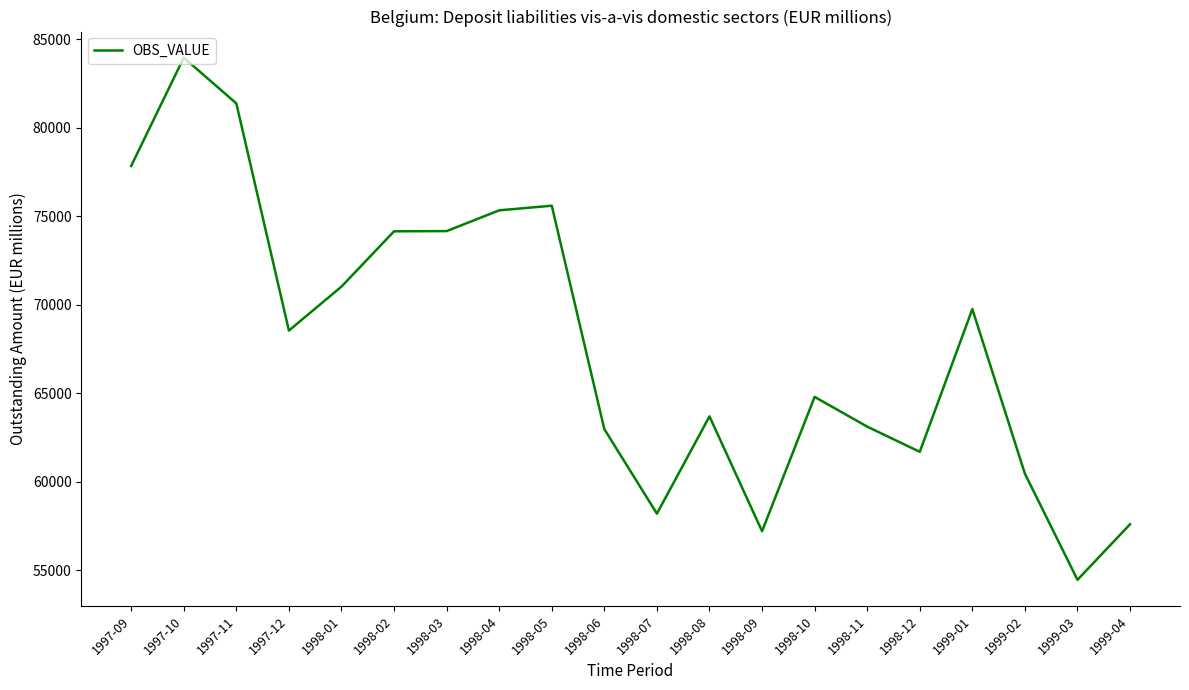

The value at 1997-11 is 81366. True or false?

True